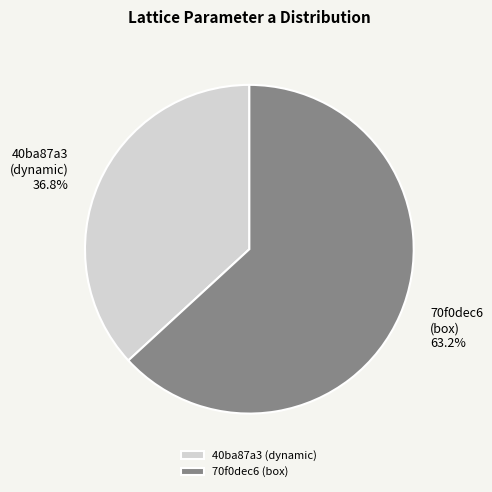

Rank the categories by value from highest to lowest.

70f0dec6 (box), 40ba87a3 (dynamic)